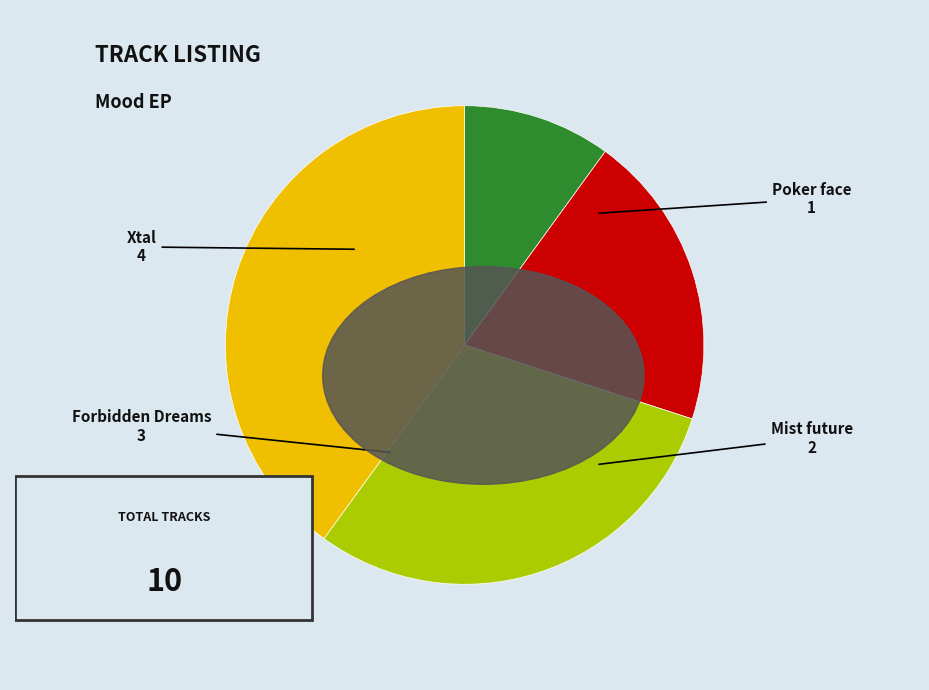

How many segments does this pie chart have?

4